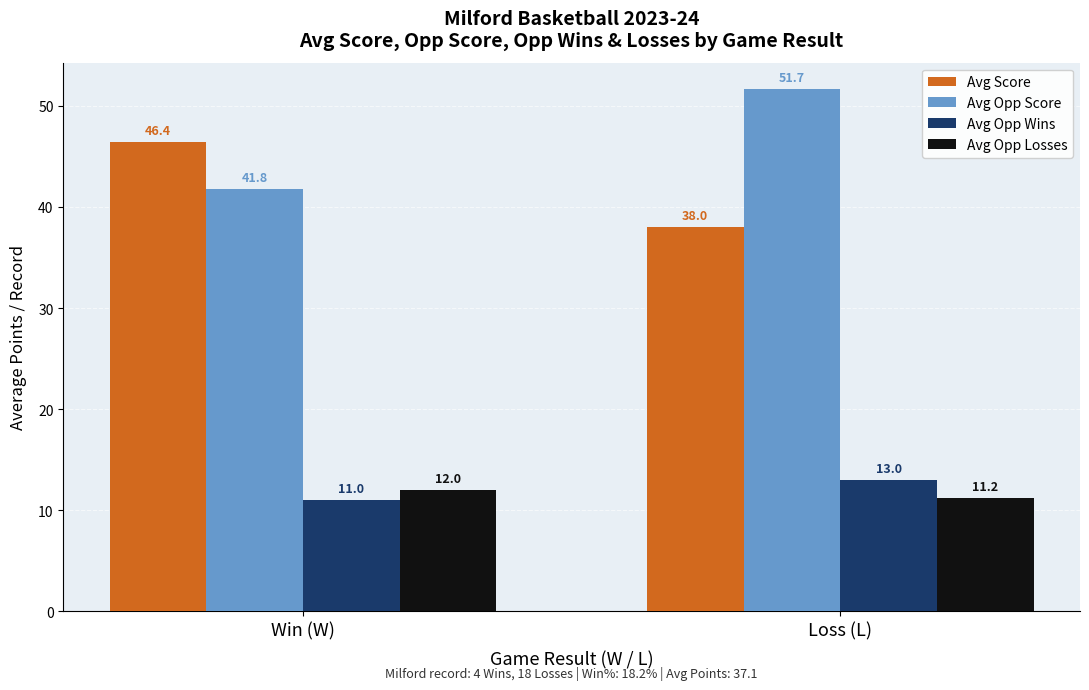

Between Win (W) and Loss (L), which series saw the biggest shift?

Avg Opp Score